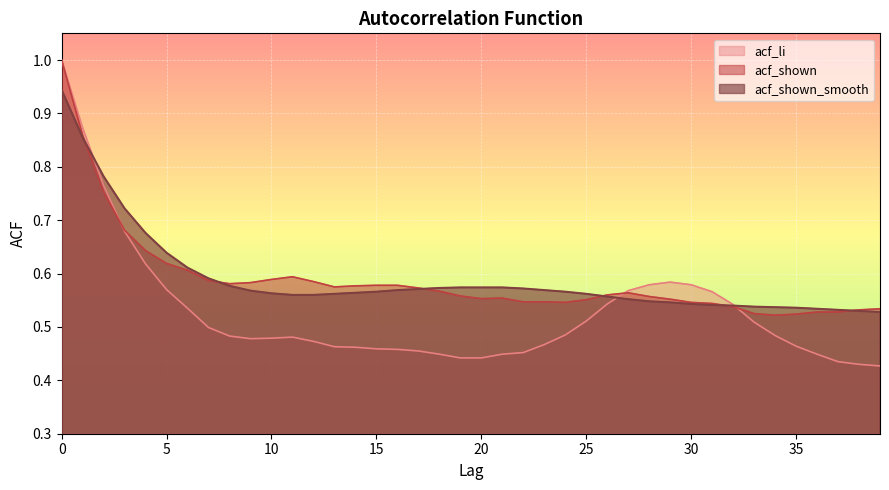

Rank the series at 15 from highest to lowest value.

acf_shown, acf_shown_smooth, acf_li